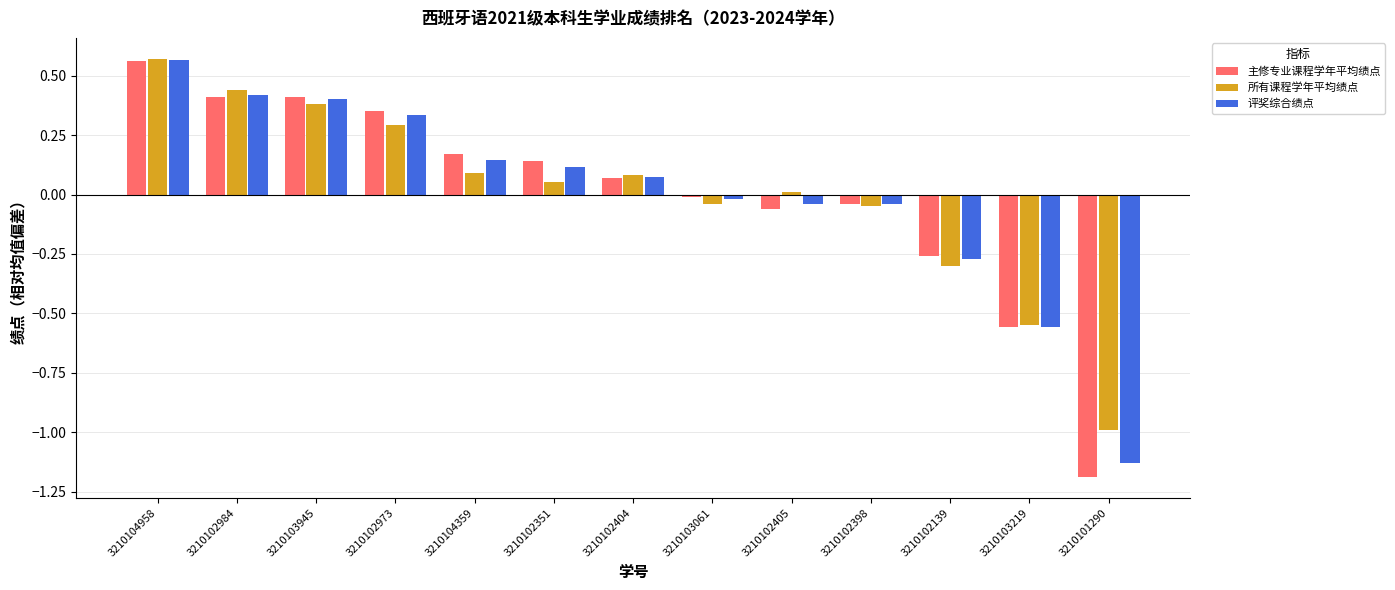

Where does the 主修专业课程学年平均绩点 series first go above 0?

3210104958